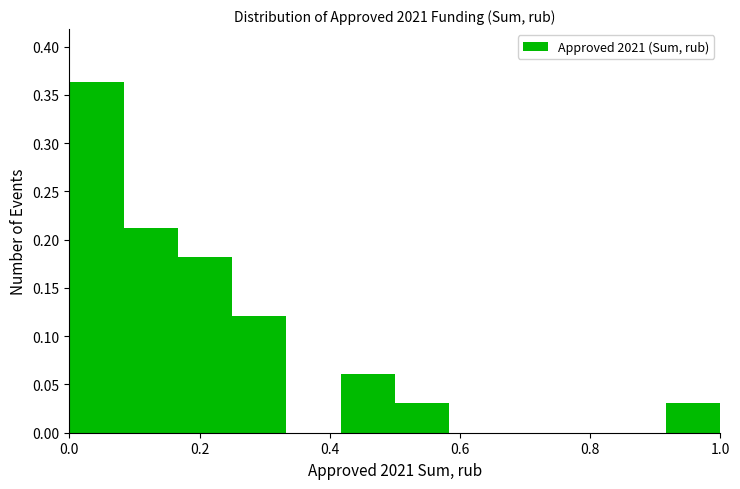

Reading left to right, transcribe this chart: for each bar, give the range it covers on the x-axis and its height. Neither the bar edges nor the heights are printed on the chart, so give them approximately, as read against the axes.

0.00 to 0.08: 0.365
0.08 to 0.16: 0.210
0.16 to 0.26: 0.180
0.26 to 0.34: 0.120
0.34 to 0.42: 0
0.42 to 0.50: 0.060
0.50 to 0.58: 0.030
0.58 to 0.66: 0
0.66 to 0.76: 0
0.76 to 0.84: 0
0.84 to 0.92: 0
0.92 to 1.00: 0.030